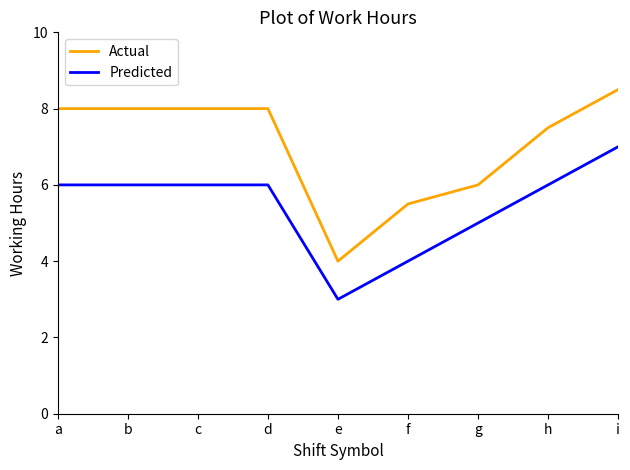

Rank the series by their average value, from lowest to highest.

Predicted, Actual